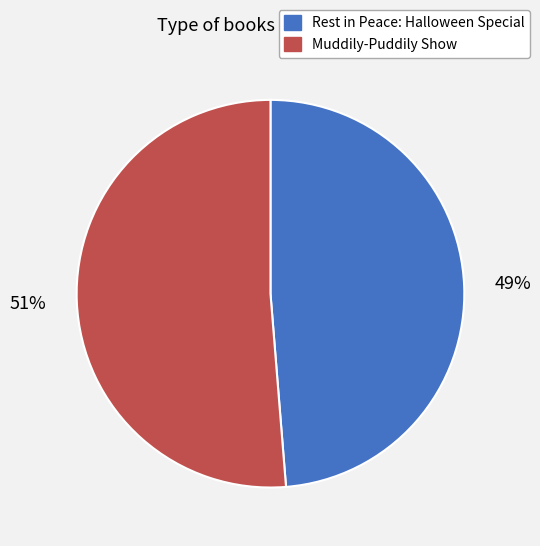

Is Muddily-Puddily Show the majority of the pie?

Yes